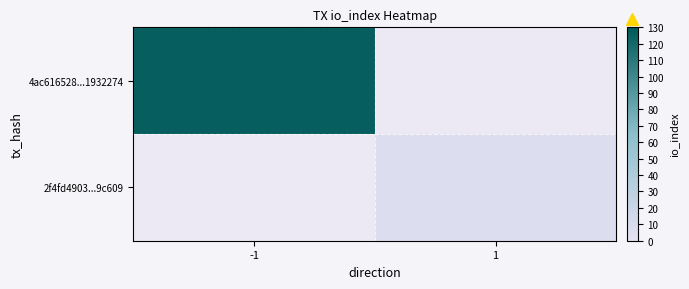

At which category does the chart reach its minimum across all series?

1